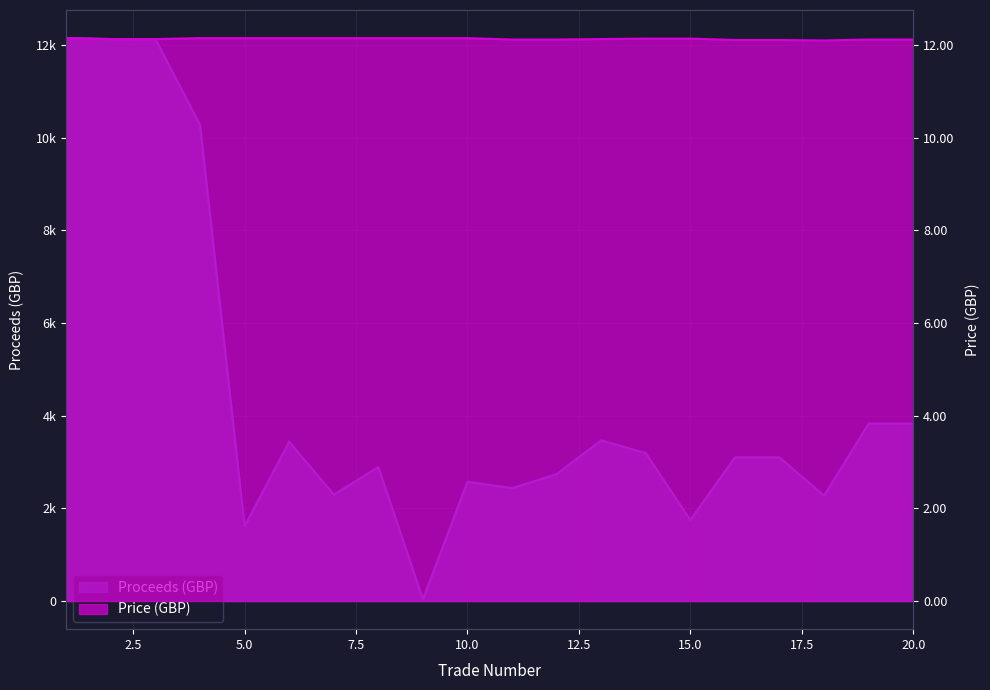

What is the difference between the second highest and minimum values in the Price (GBP) series?

0.1